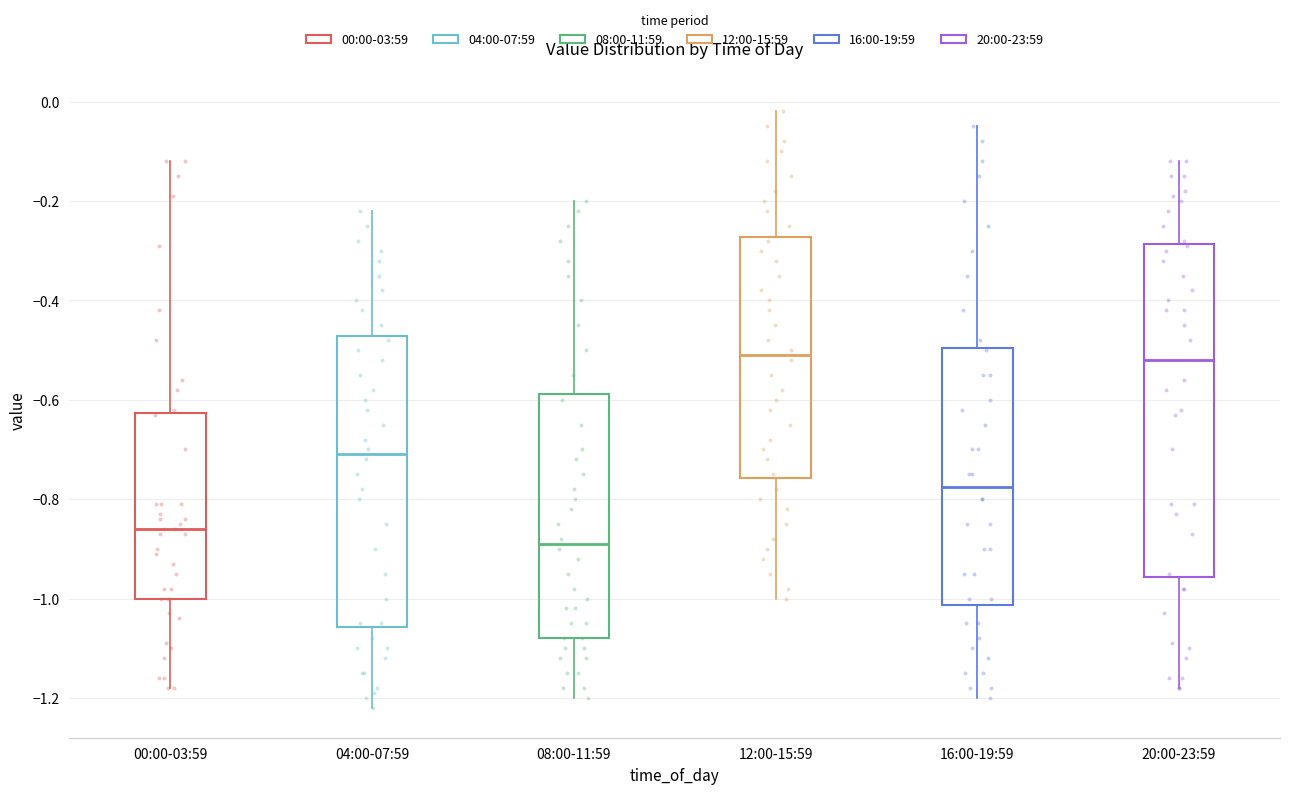

Reading left to right, transcribe this box plot: for each box, give where its median line is, the range the box spans, and where its two whiskers end, as read against the y-axis. The values are not printed on the chart, so give them approximately, as read against the axis.

00:00-03:59: median -0.86, box -1.00 to -0.62, whiskers -1.18 to -0.12
04:00-07:59: median -0.70, box -1.06 to -0.48, whiskers -1.22 to -0.22
08:00-11:59: median -0.88, box -1.08 to -0.58, whiskers -1.20 to -0.20
12:00-15:59: median -0.50, box -0.76 to -0.28, whiskers -1.00 to -0.02
16:00-19:59: median -0.78, box -1.02 to -0.50, whiskers -1.20 to -0.04
20:00-23:59: median -0.52, box -0.96 to -0.28, whiskers -1.18 to -0.12